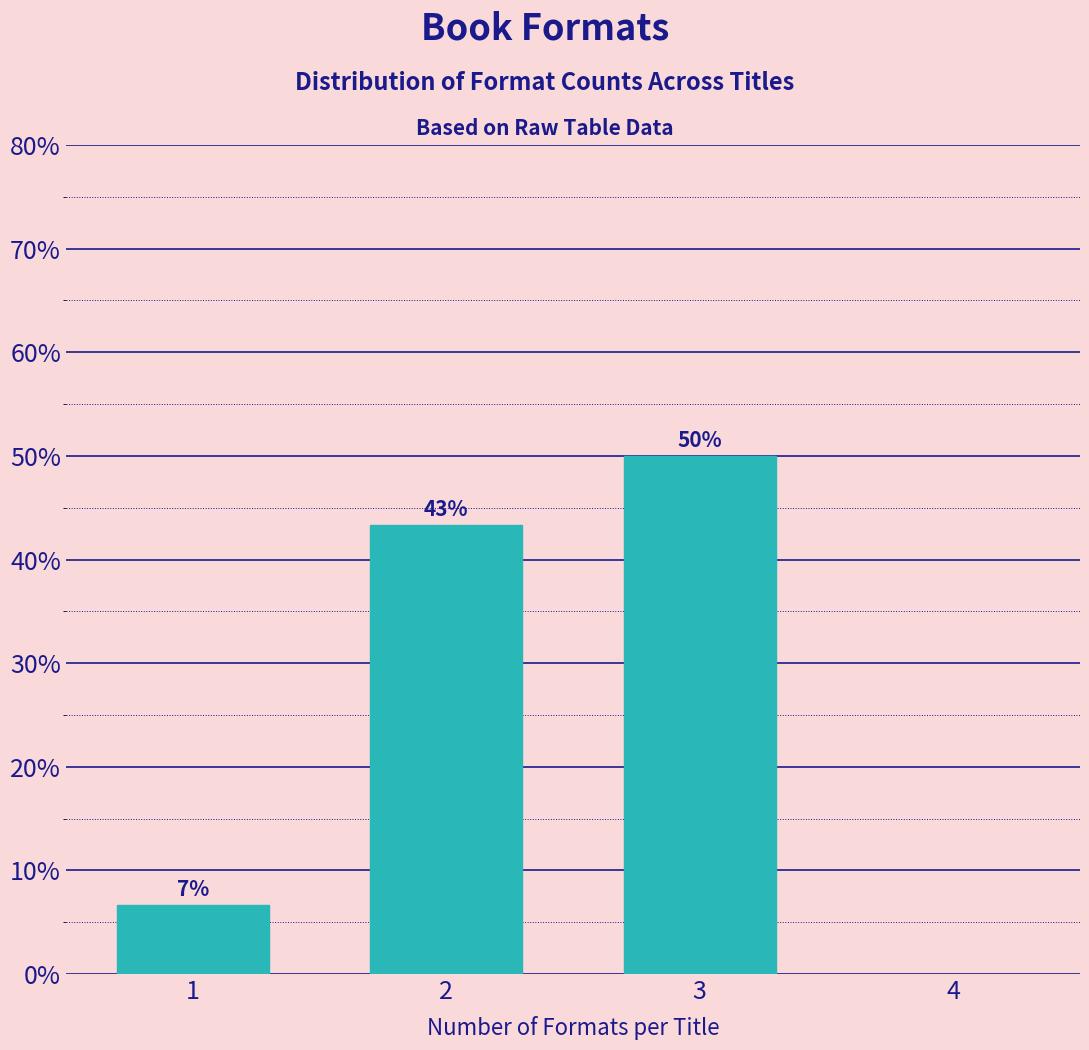

Are the bars horizontal?

No